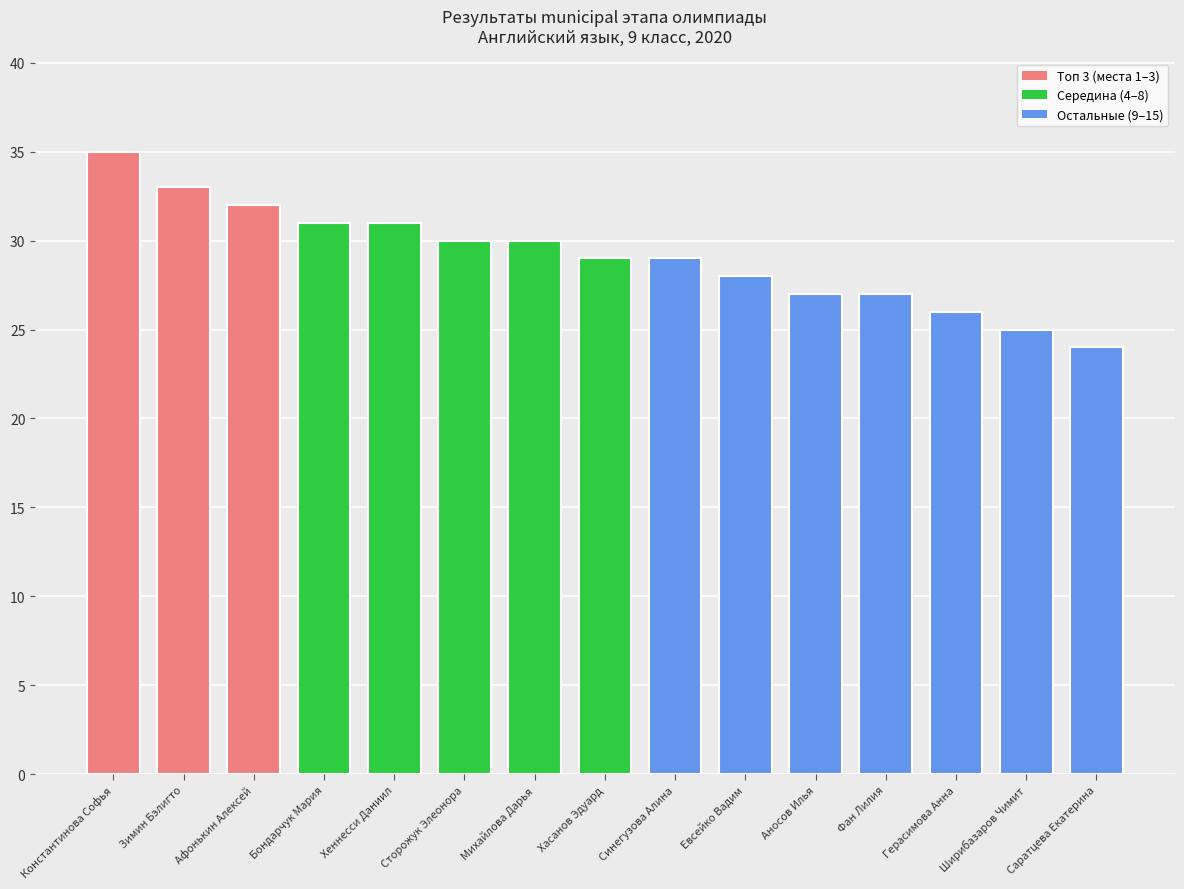

Reading left to right, transcribe all the data shown in this chart.

35	33	32	31	31	30	30	29	29	28	27	27	26	25	24